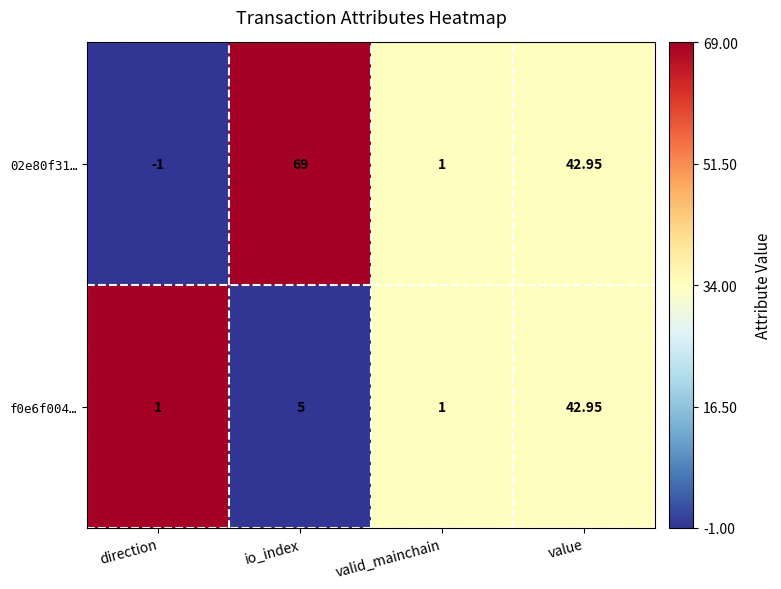

How many distinct data groups are displayed?

2